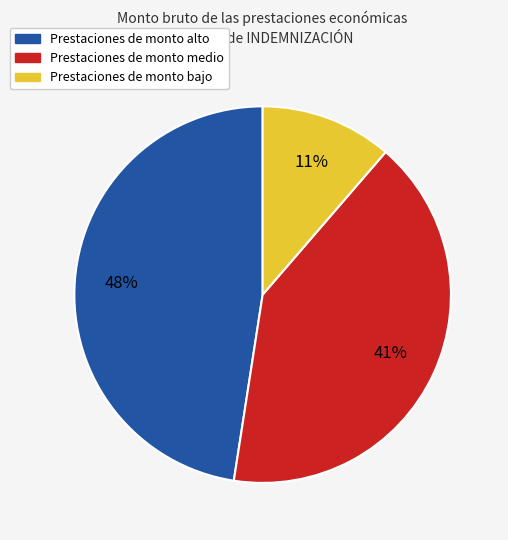

What percentage is the Prestaciones de monto alto slice, to the nearest percent?

48%